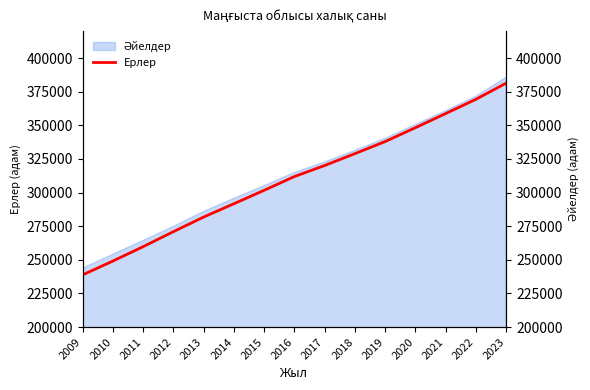

The value of Ерлер at 2017 is 320110. True or false?

True